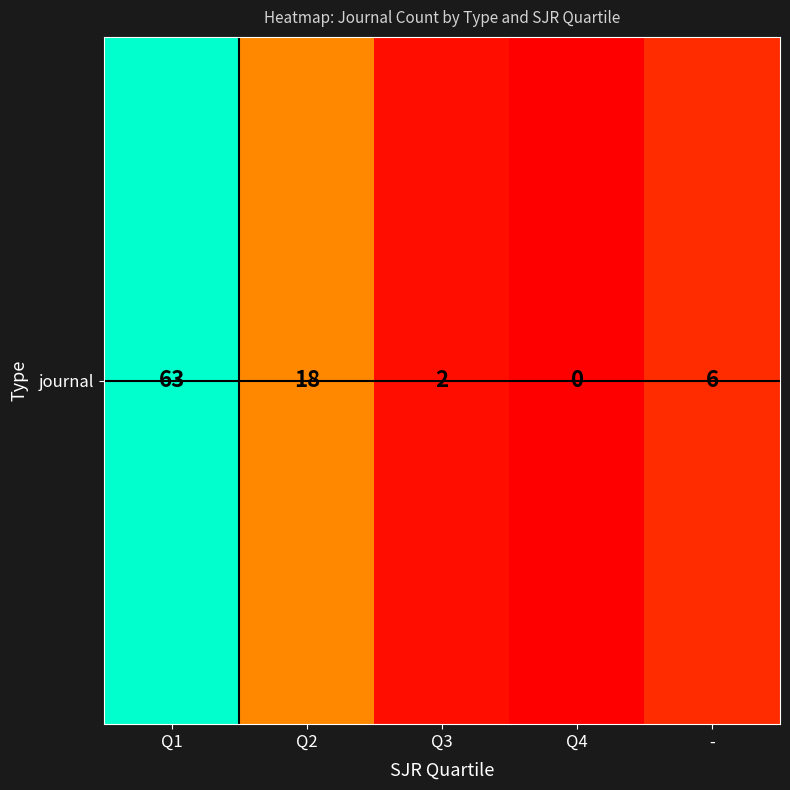

What is the sum of the values at Q3 and Q4?

2